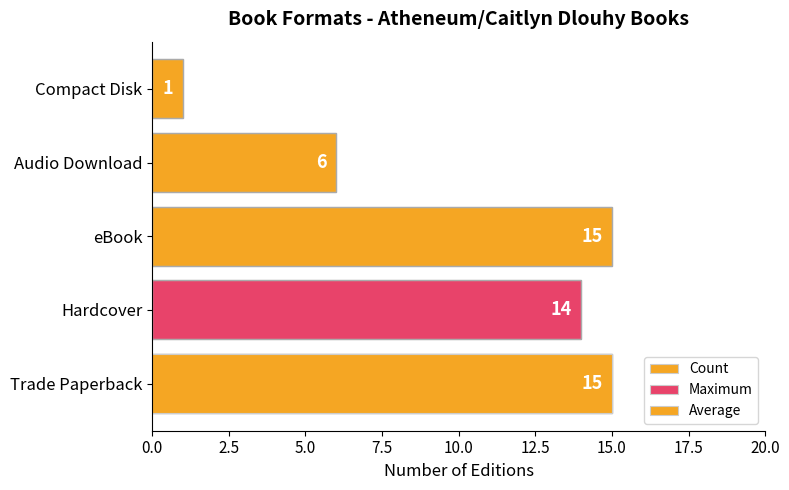

What is the value of the 4th bar from the left?

6